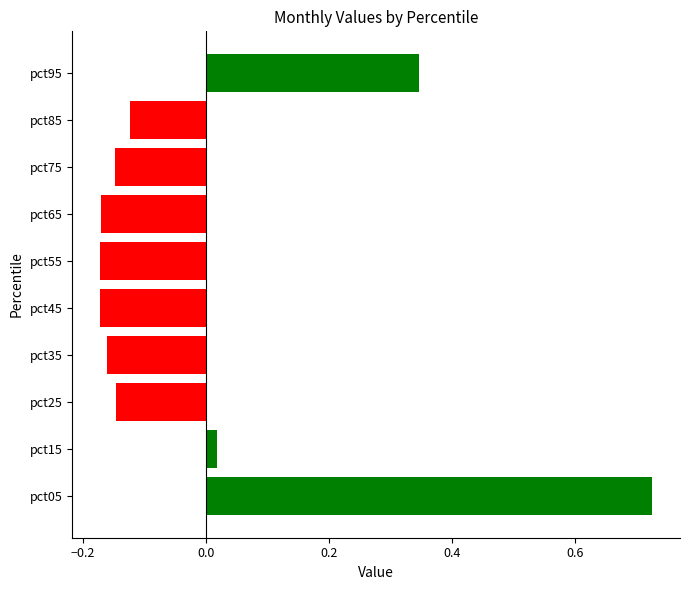

Which has a higher value, pct75 or pct95?

pct95